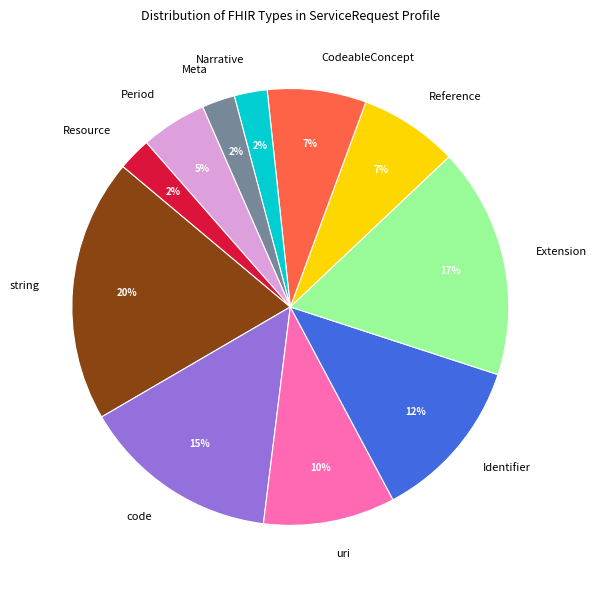

What is the largest slice in the pie chart?

string